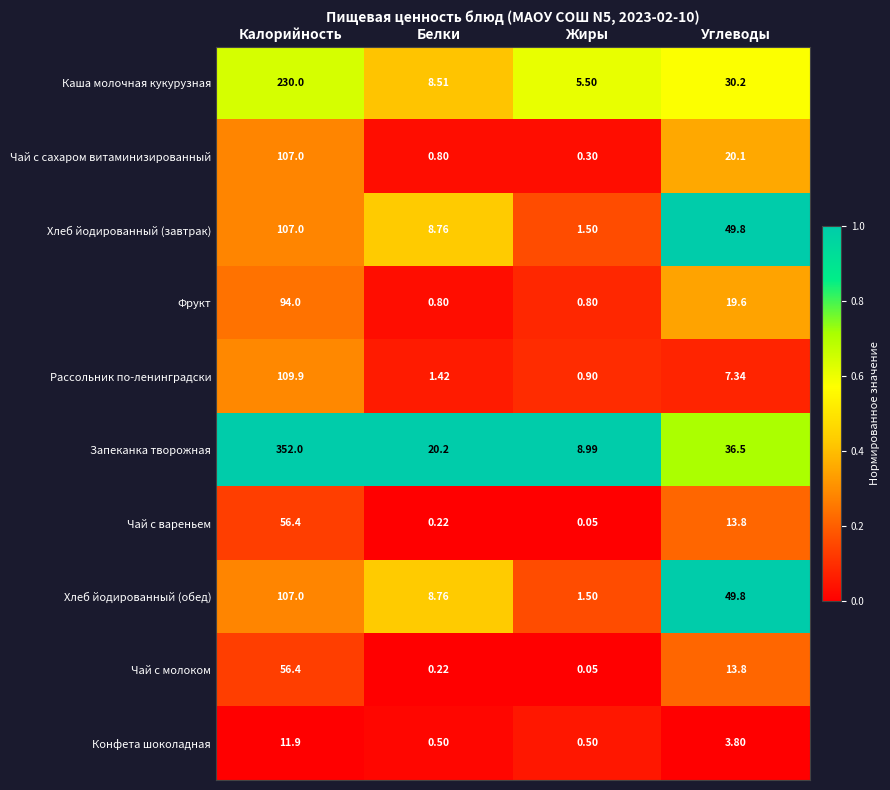

At which label does Хлеб йодированный (завтрак) first exceed 49?

Калорийность